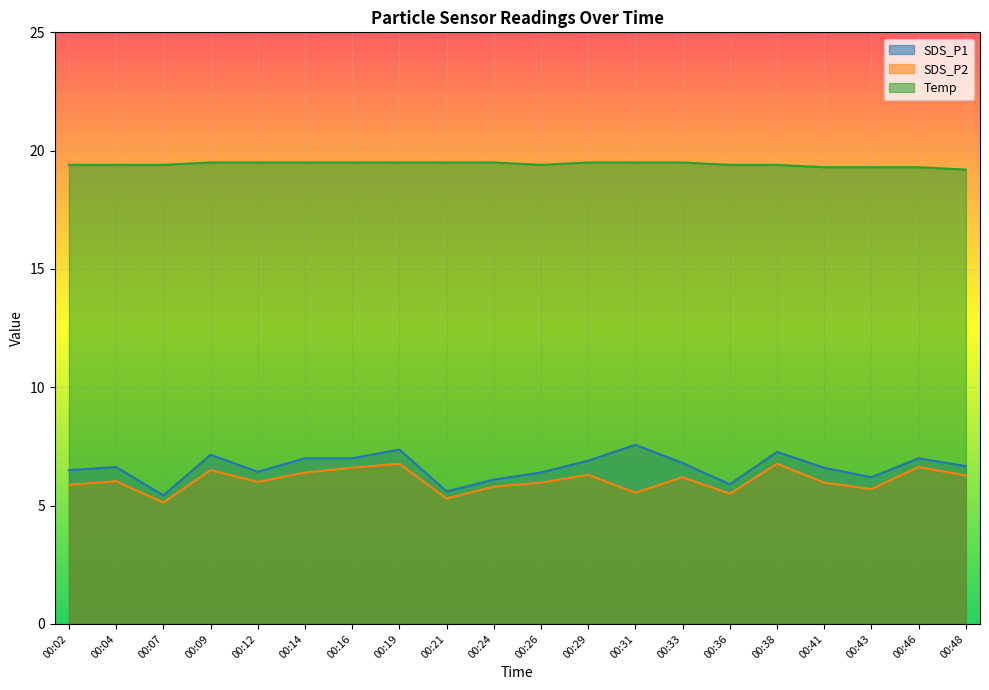

How many data points in SDS_P1 are above 6?

17